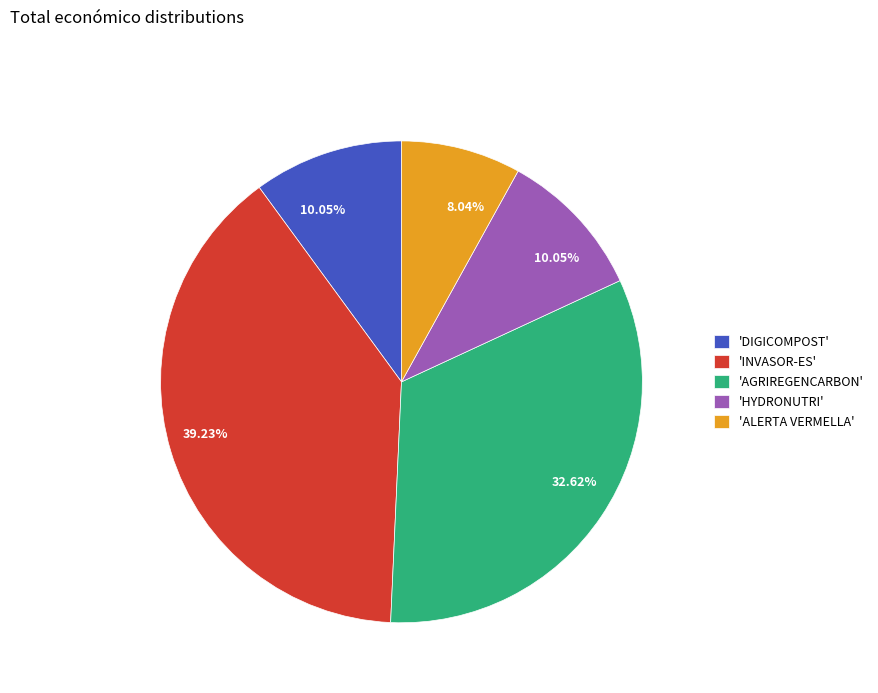

Is the sum of 'HYDRONUTRI' and 'INVASOR-ES' greater than half?

No